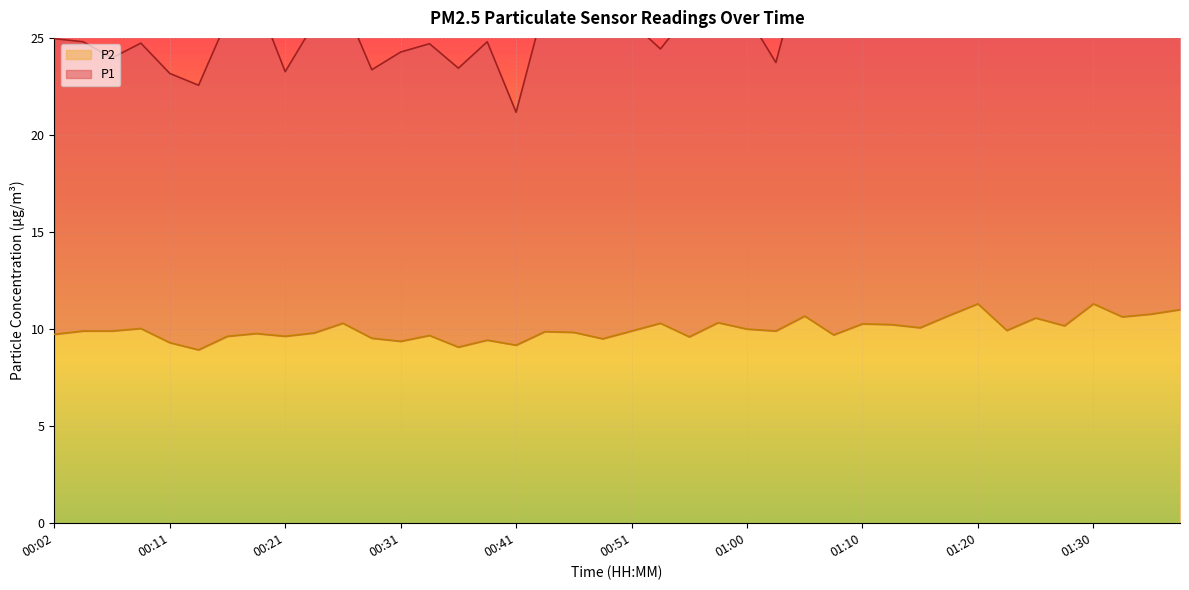

How many interior local peaks does the P1 series have?

14